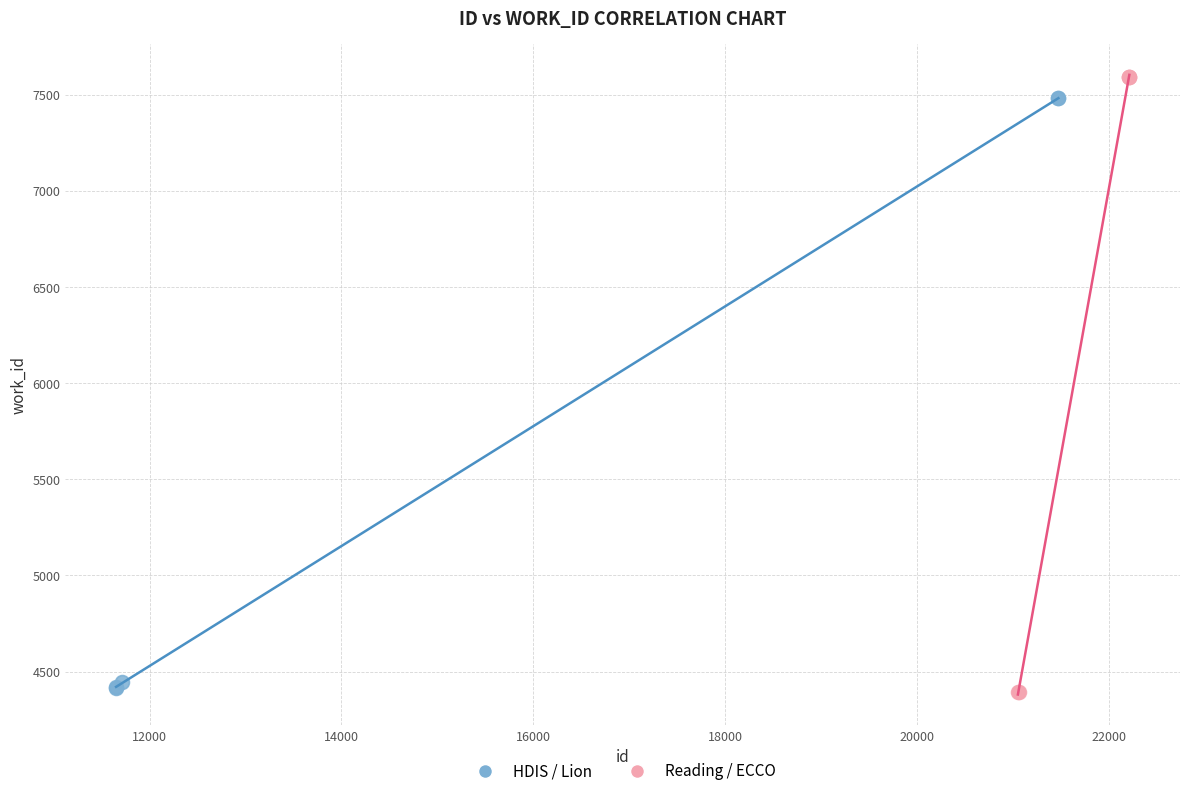

Which series has the widest spread of Y values?

Reading / ECCO